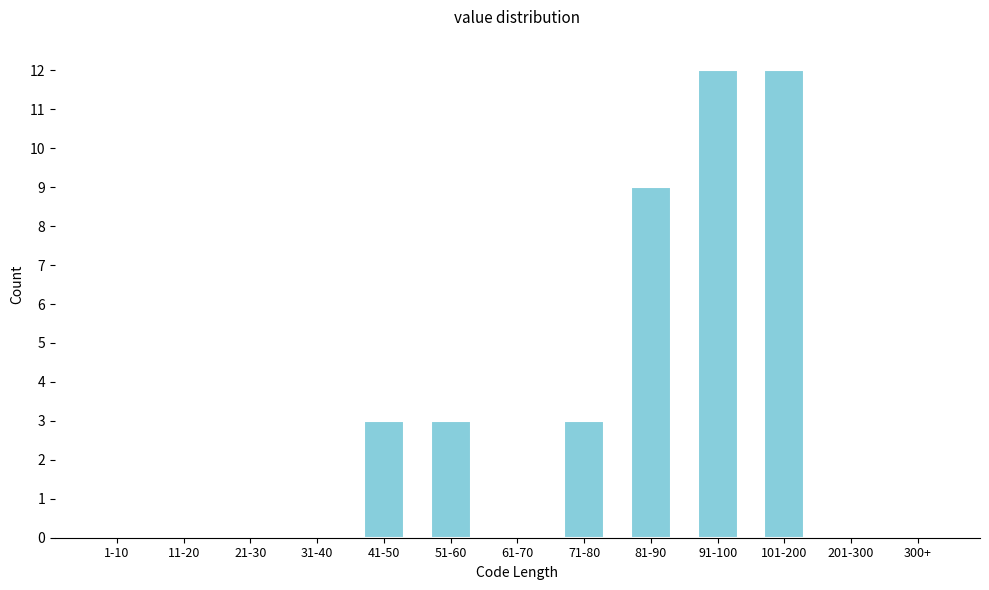

Between 81-90 and 41-50, which is larger?

81-90